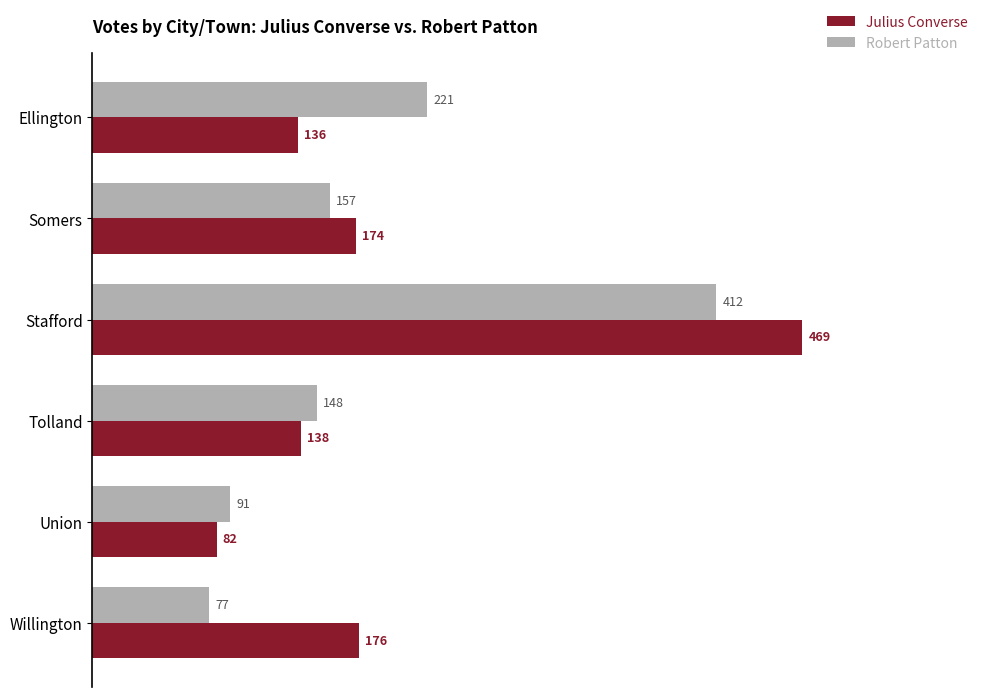

What are all the series names shown in the legend?

Julius Converse, Robert Patton